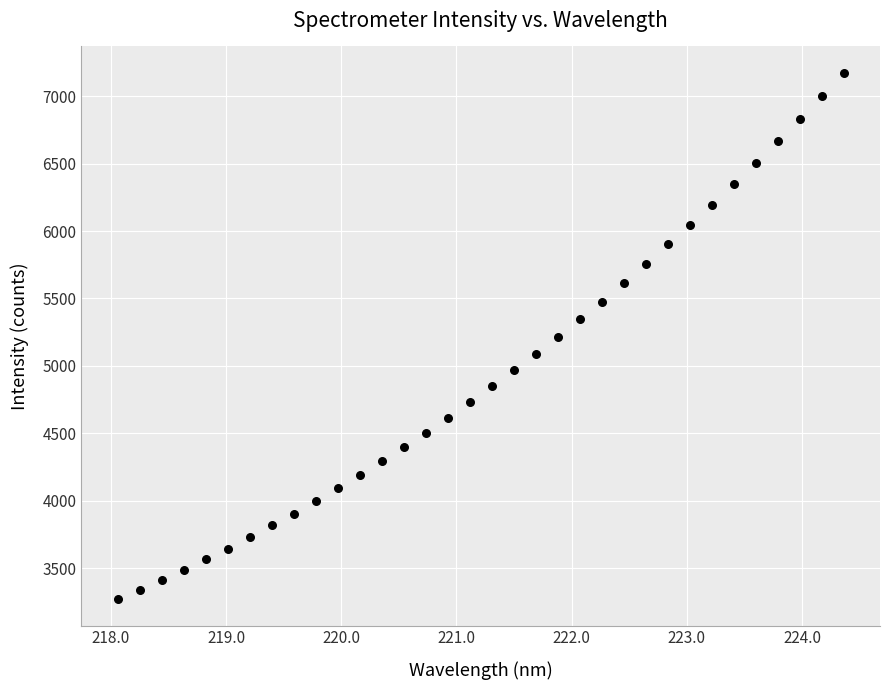

What is the range of X values (max minus min)?

6.3